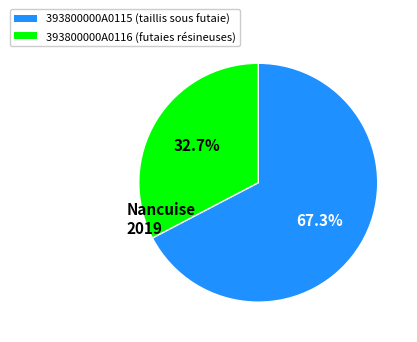

Which category has the biggest portion of the pie?

393800000A0115